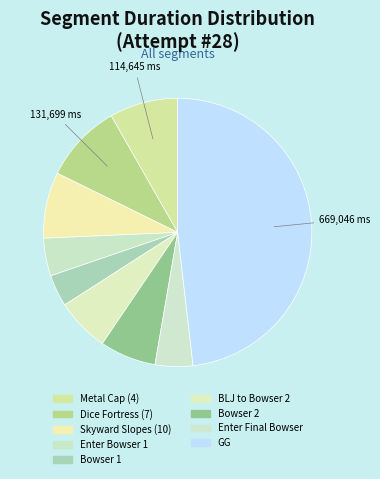

To the nearest percent, what is the combined percentage of BLJ to Bowser 2 and Dice Fortress (7)?

16%